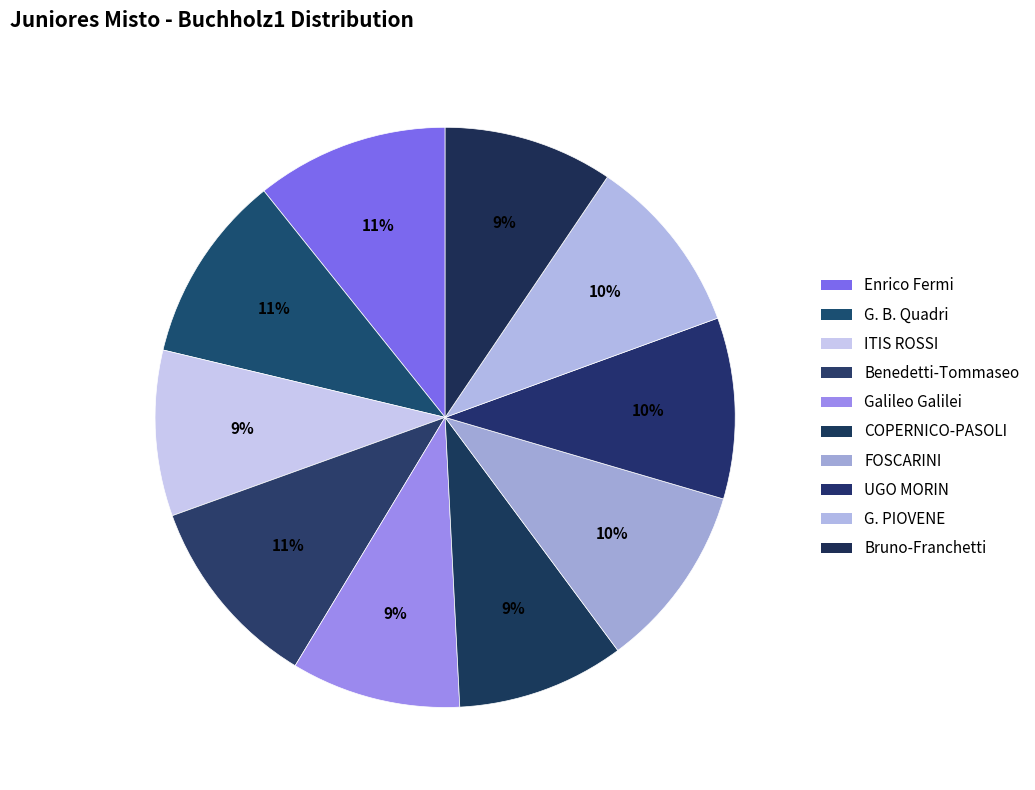

How many segments does this pie chart have?

10